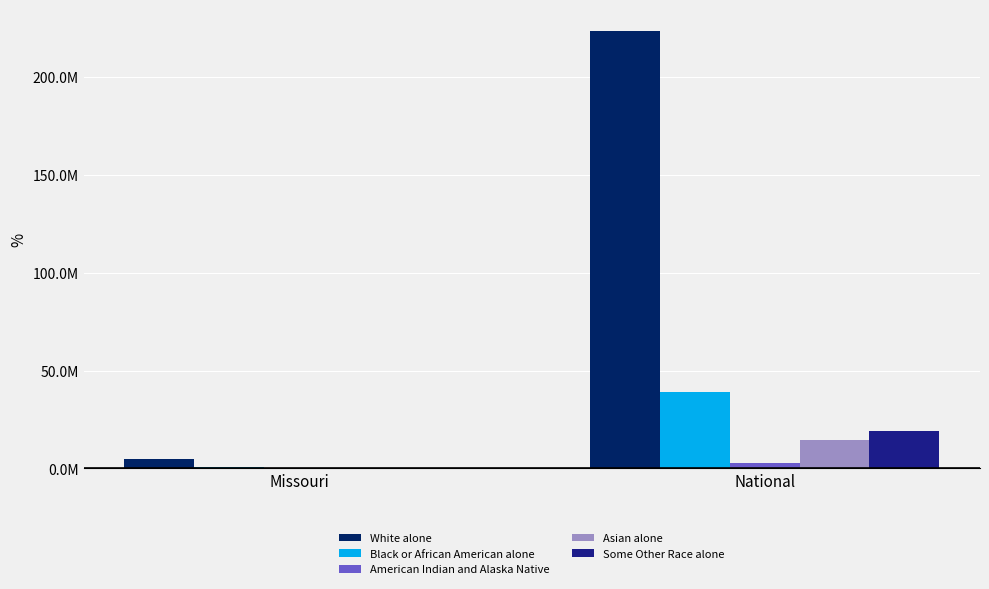

Reading left to right, extract all data points from this chart.

White alone: 4958770	223553265
Black or African American alone: 693391	38929319
American Indian and Alaska Native: 27376	2932248
Asian alone: 98083	14674252
Some Other Race alone: 80457	19107368